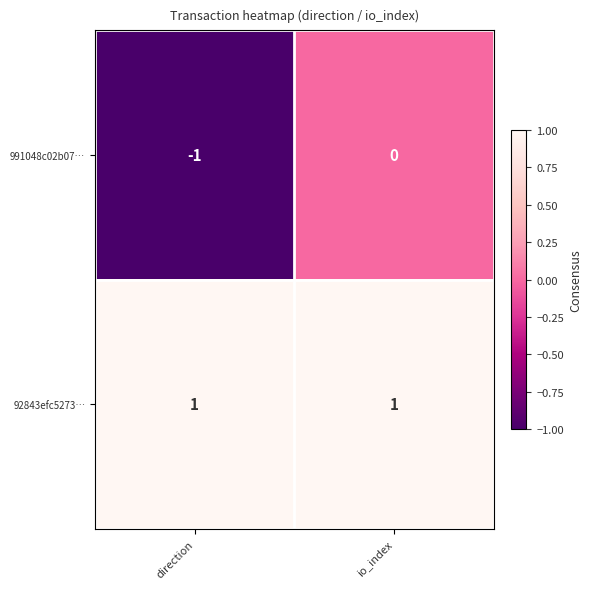

The value of 991048c02b07… at direction is -1. True or false?

True